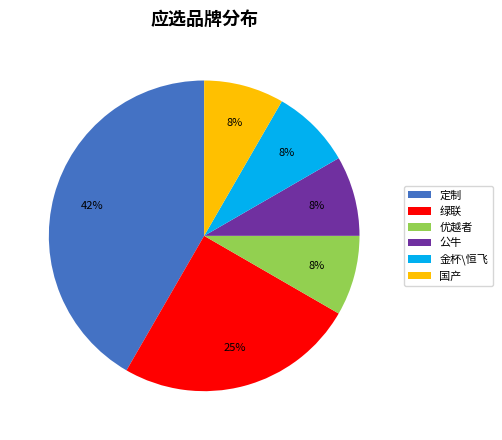

To the nearest percent, what is the average slice percentage?

17%